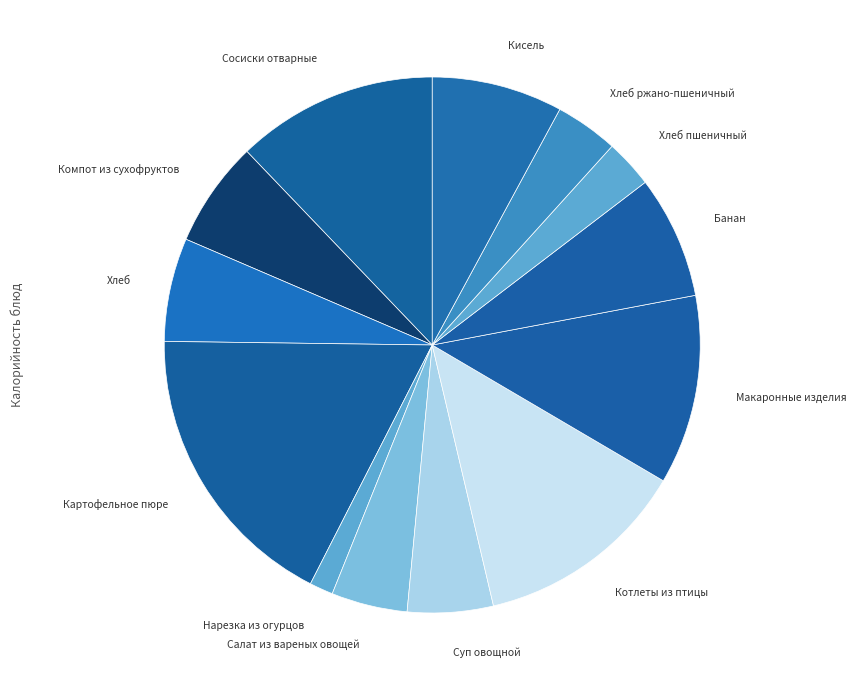

Is there a majority slice in this chart?

No